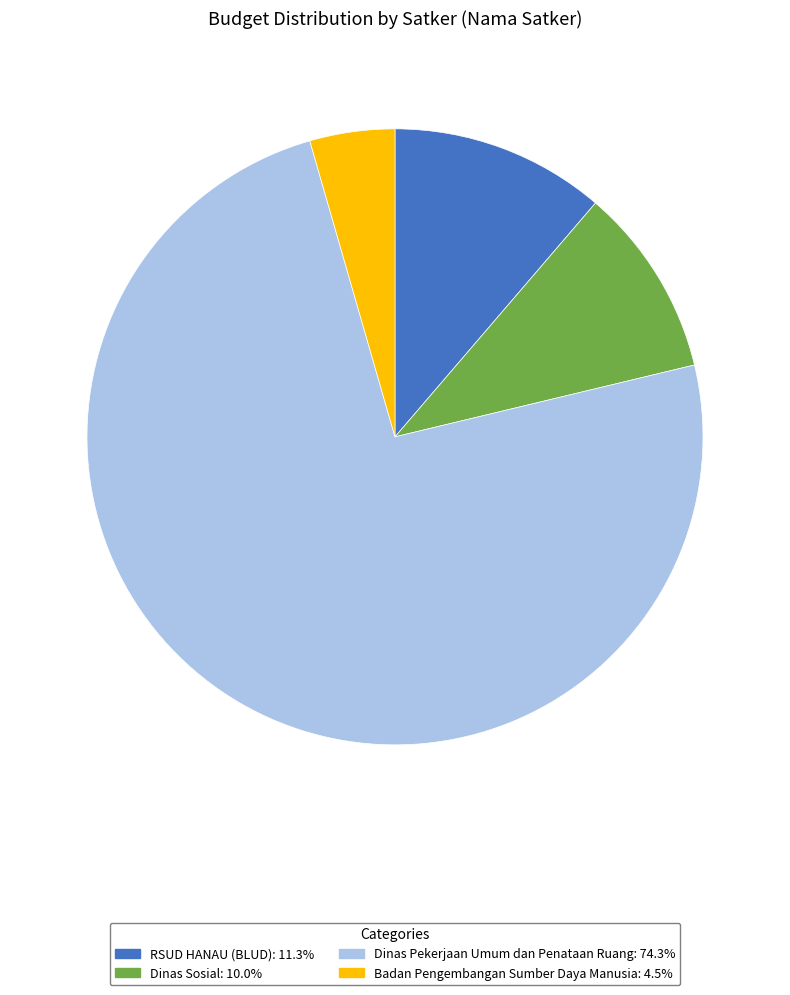

Is there a majority slice in this chart?

Yes